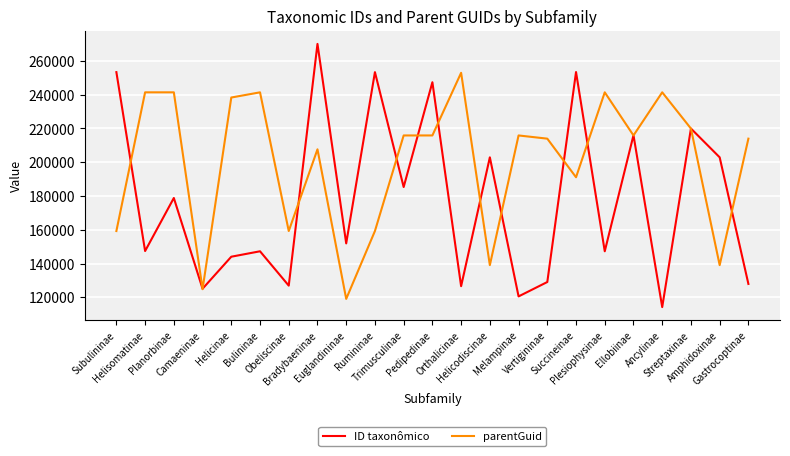

Rank the series by their average value, from lowest to highest.

ID taxonômico, parentGuid